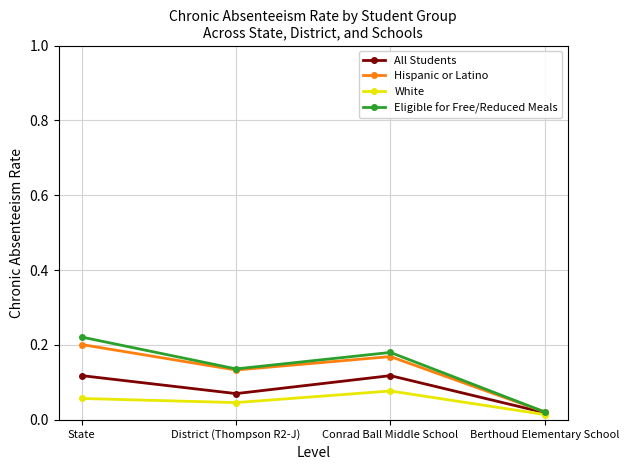

Which category has the highest value in the Eligible for Free/Reduced Meals series?

State